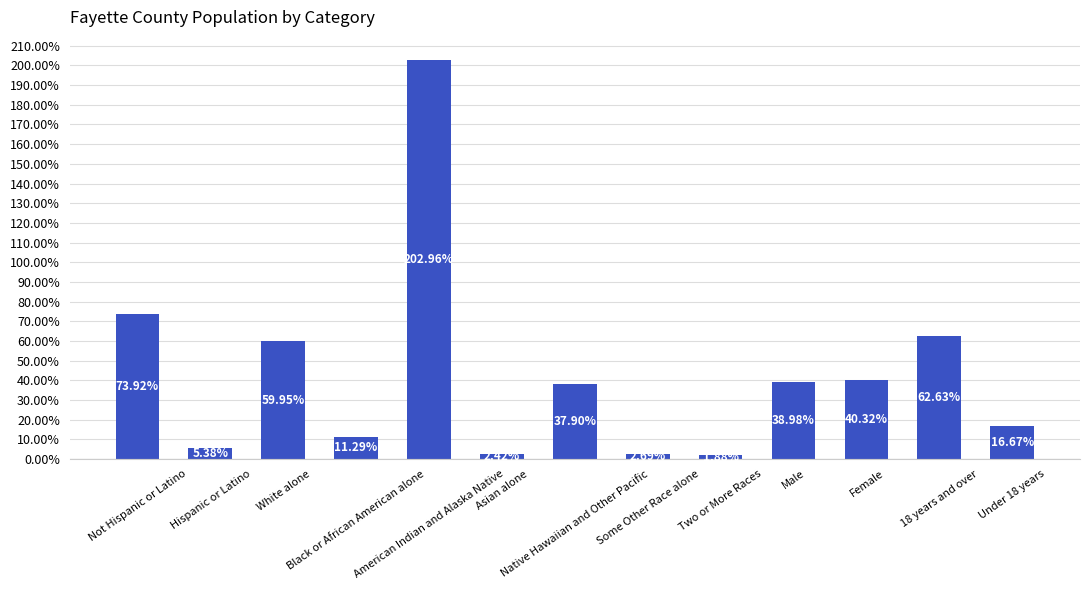

What is the value of the 7th bar from the left?

37.9